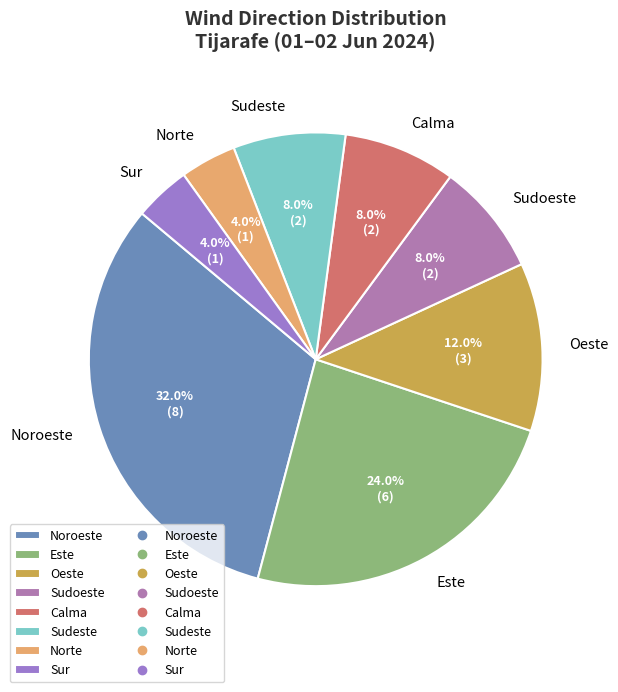

To the nearest percent, what portion does Noroeste represent?

32%